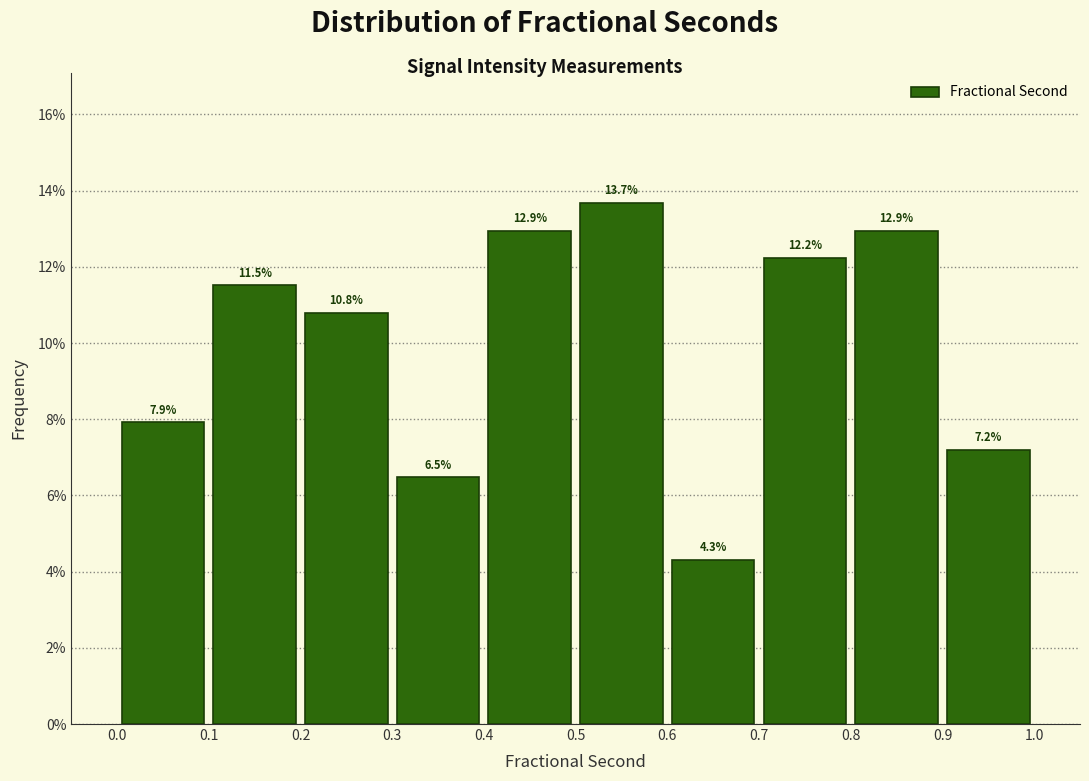

Over which range of the x-axis is the bar tallest?

0.5 to 0.6